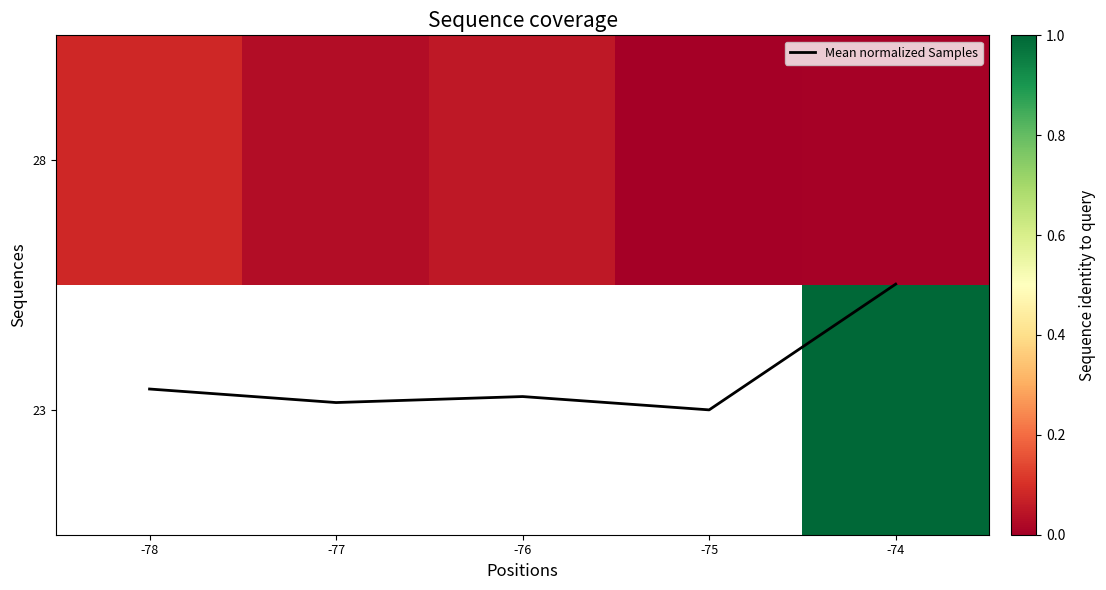

Which series has the widest spread of values?

Mean normalized Samples